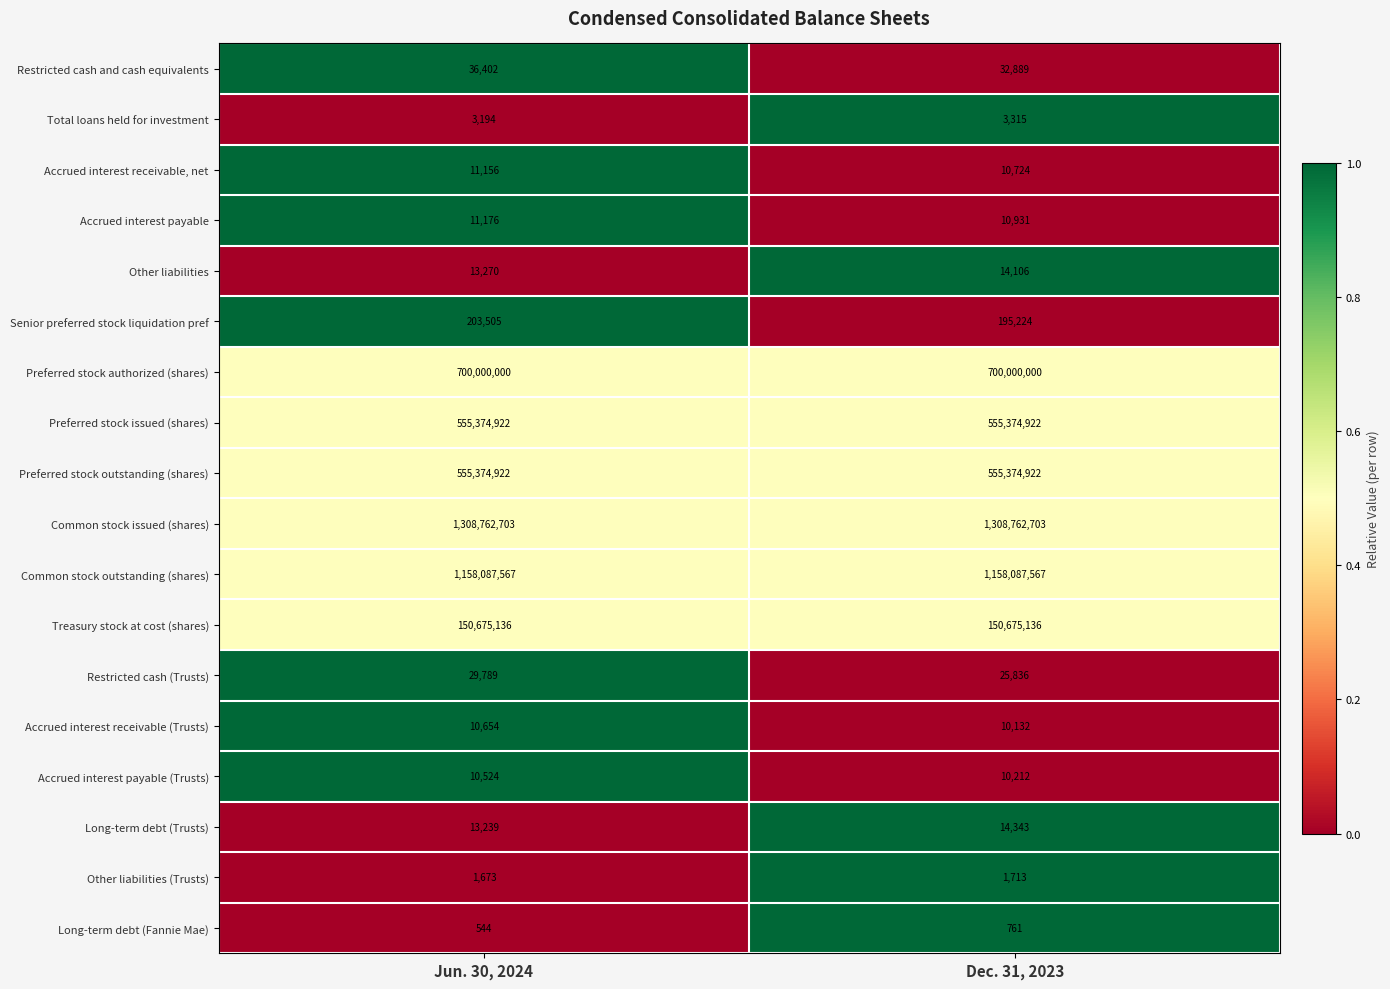

List the labels in order of Senior preferred stock liquidation pref value, largest first.

Jun. 30, 2024, Dec. 31, 2023